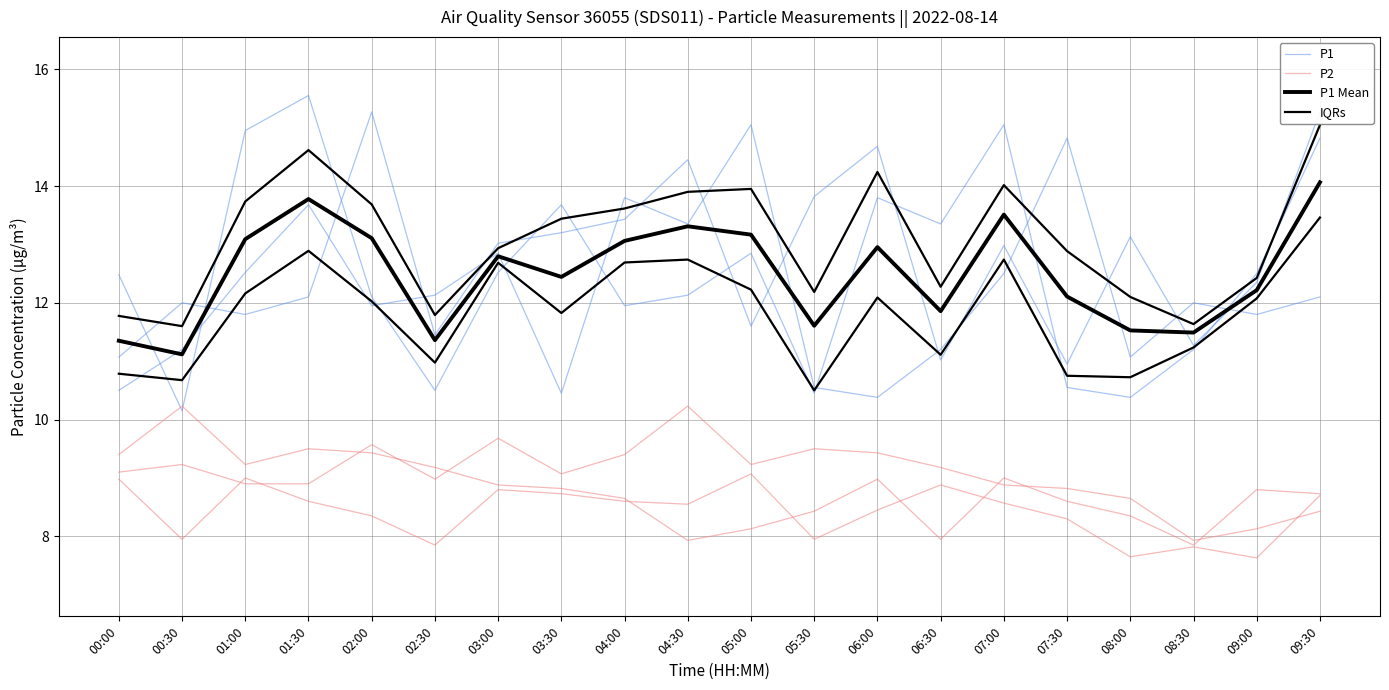

What is the spread (max minus min) of values at 00:00?

2.2